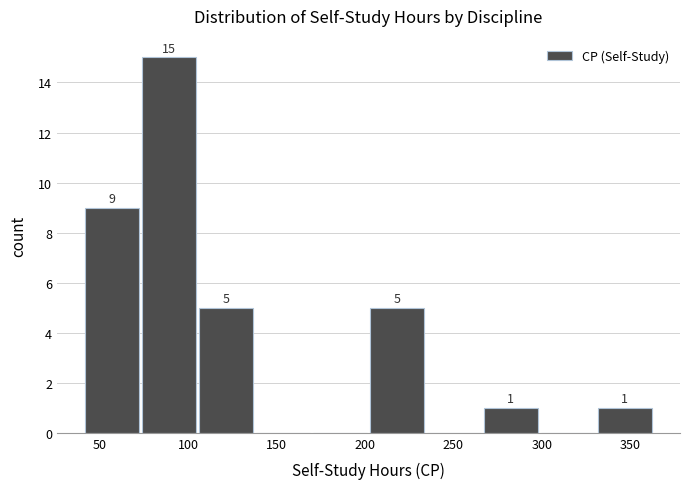

Which range on the x-axis has the tallest bar?

75 to 105